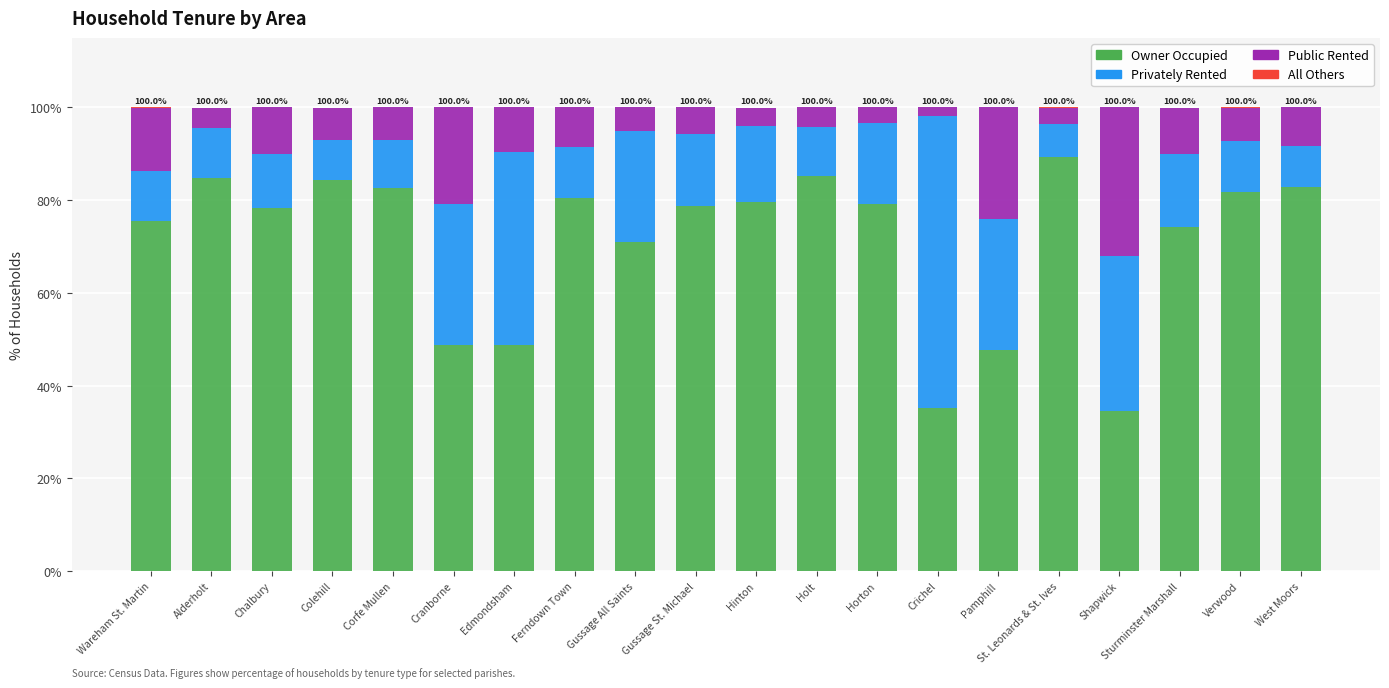

Count the number of data series in this chart.

4